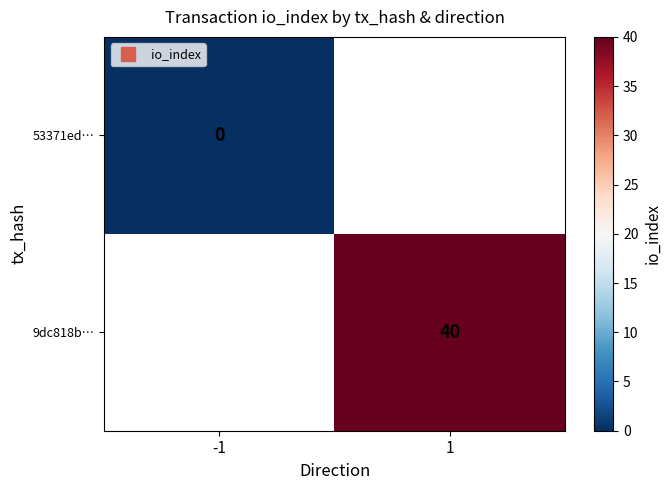

At which label does 9dc818b… reach its minimum?

-1